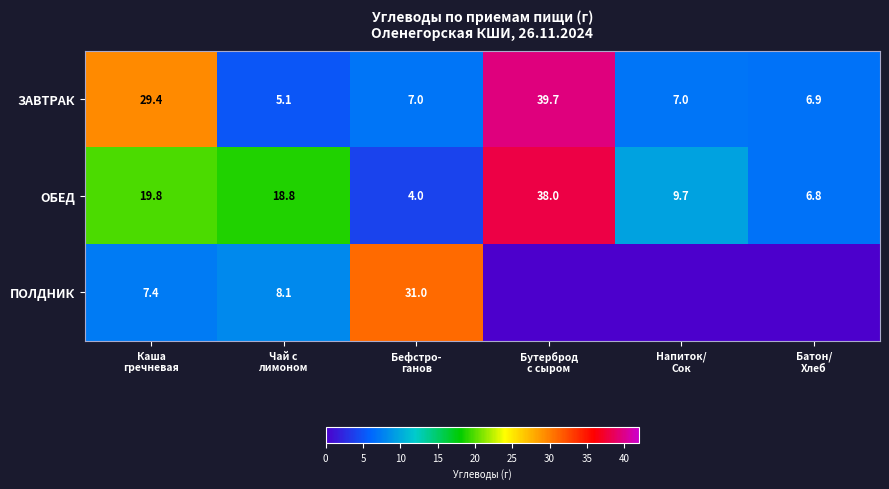

What is the sum of all ОБЕД values?

97.1